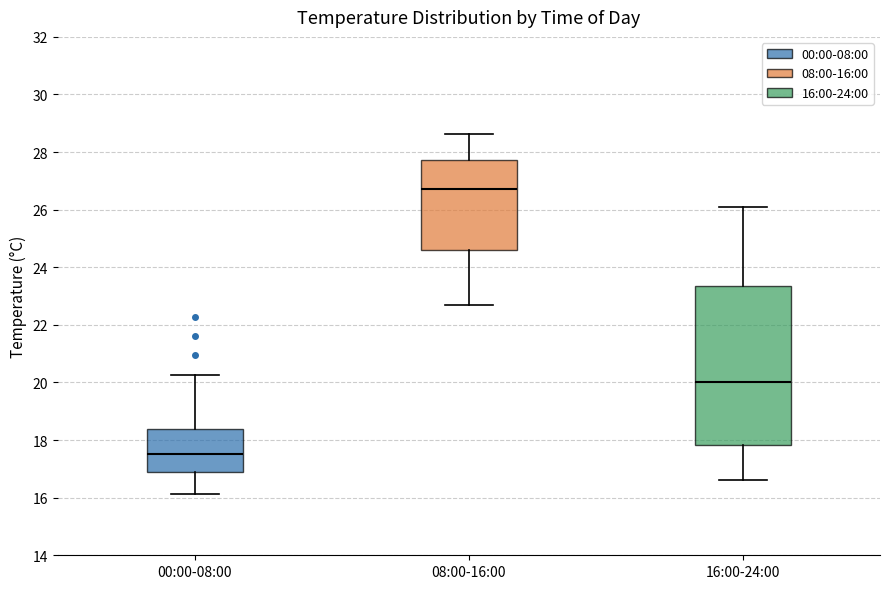

Reading left to right, read every box against the y-axis: the position of its median line, the range the box covers, and the ends of its whiskers. The values are not printed on the chart, so give them approximately, as read against the axis.

00:00-08:00: median 17.6, box 16.8 to 18.4, whiskers 16.2 to 20.2
08:00-16:00: median 26.8, box 24.6 to 27.8, whiskers 22.6 to 28.6
16:00-24:00: median 20.0, box 17.8 to 23.4, whiskers 16.6 to 26.2